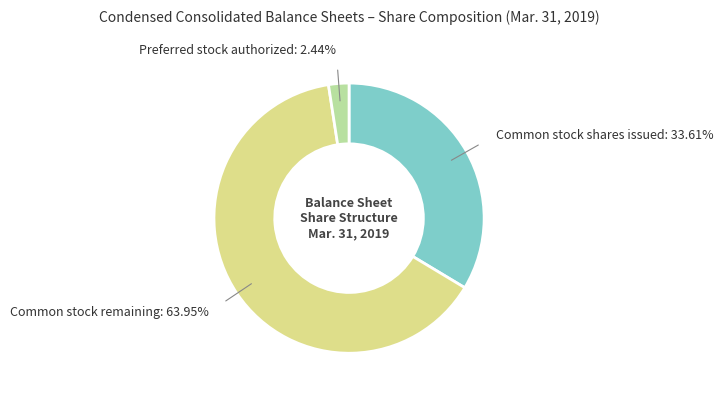

Is the sum of Common stock remaining and Common stock shares issued greater than half?

Yes